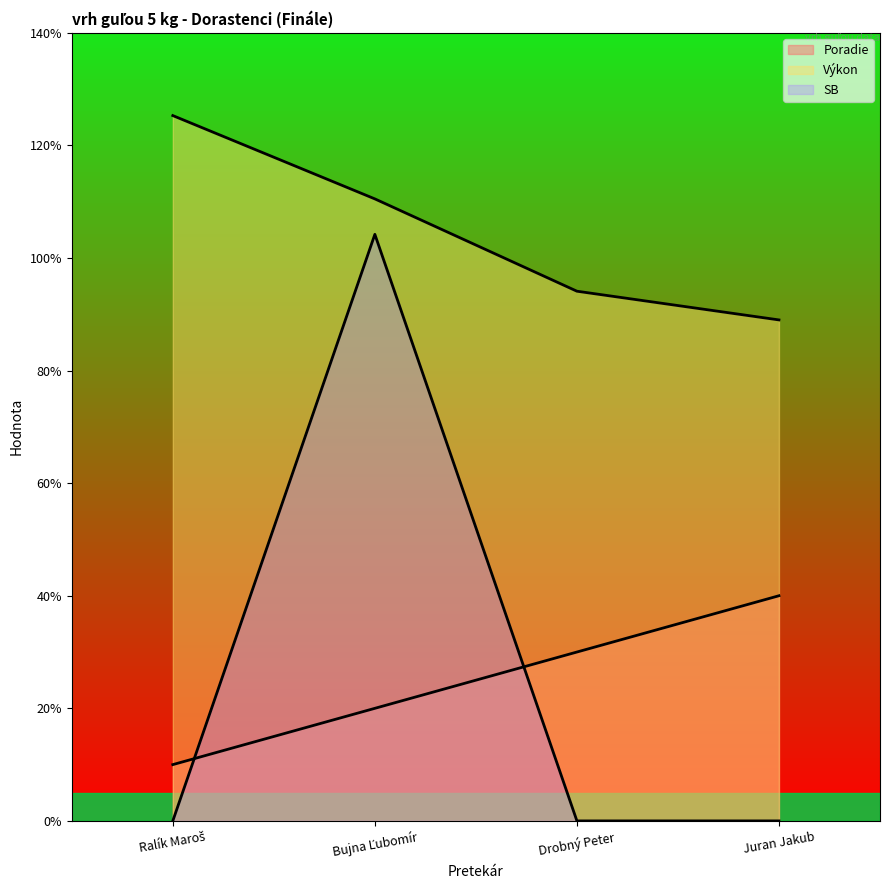

Where does the Výkon series first go above 11?

Ralík Maroš